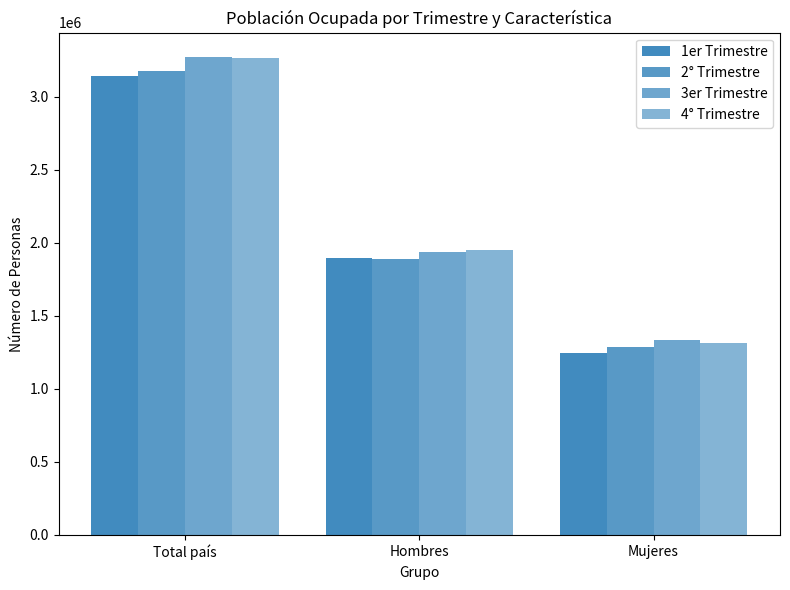

Which series has the largest range (max minus min)?

4° Trimestre